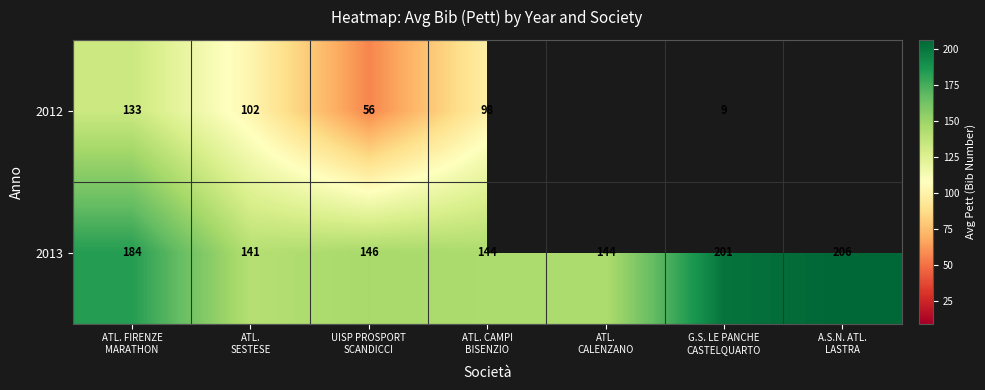

How many values in the 2013 series are below 146?

3